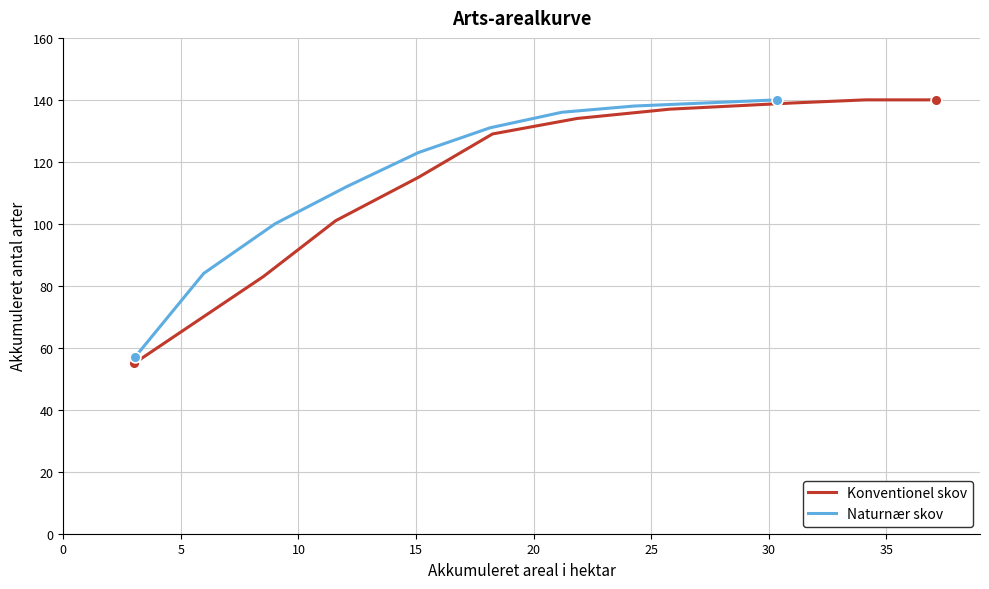

What is the maximum value for Konventionel skov?

140